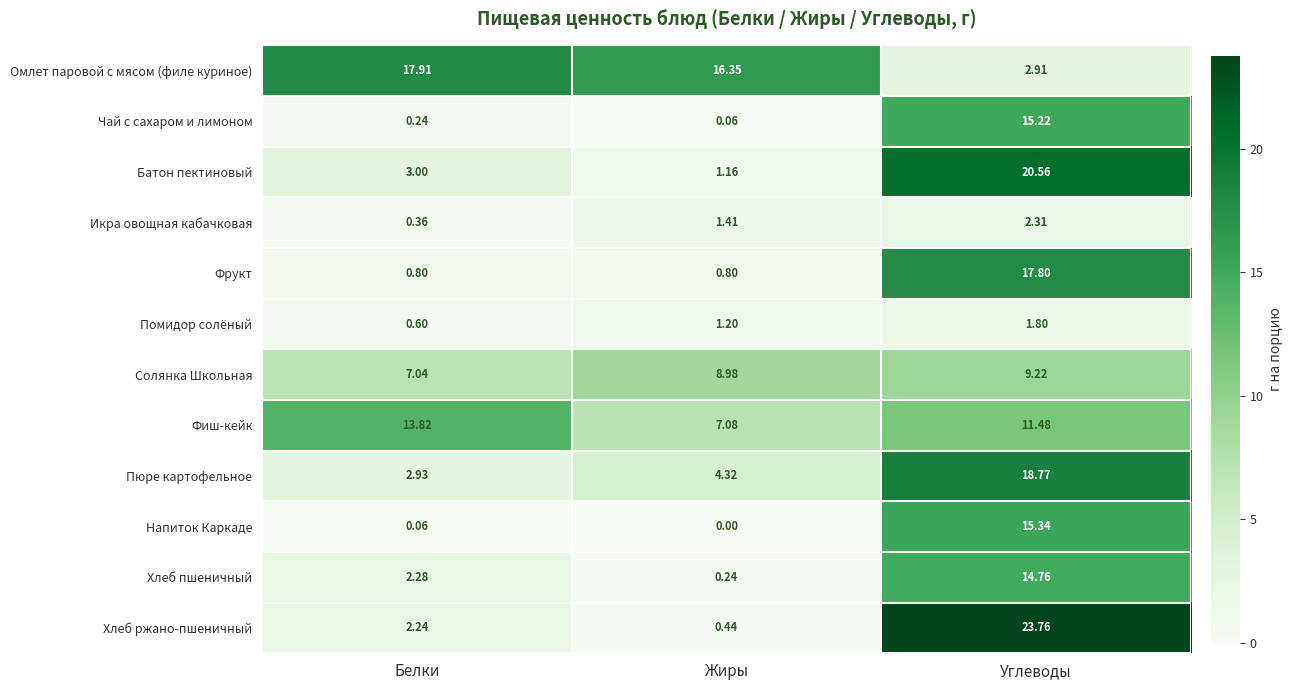

How many categories are shown in the chart?

3